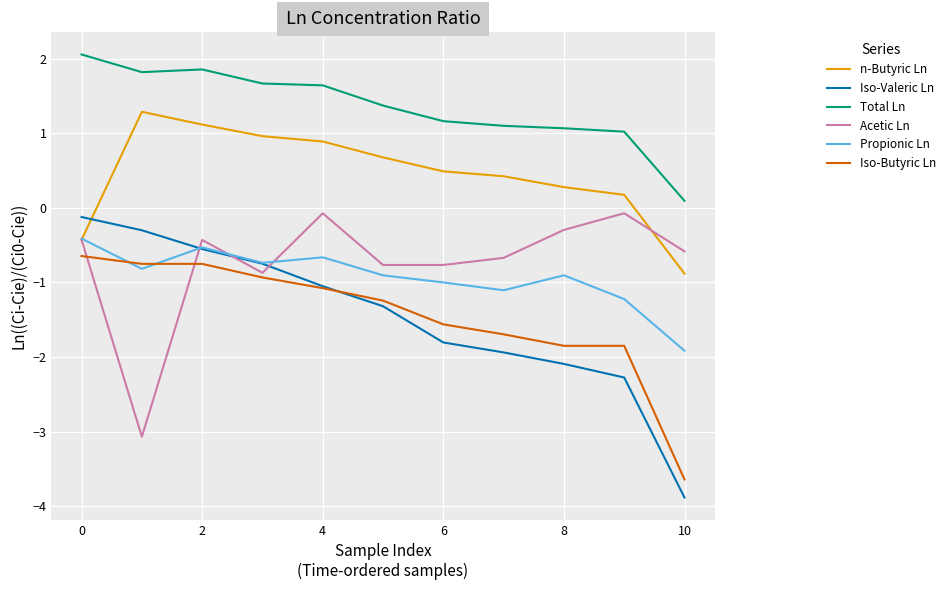

Which series has the largest total across all categories?

Total Ln